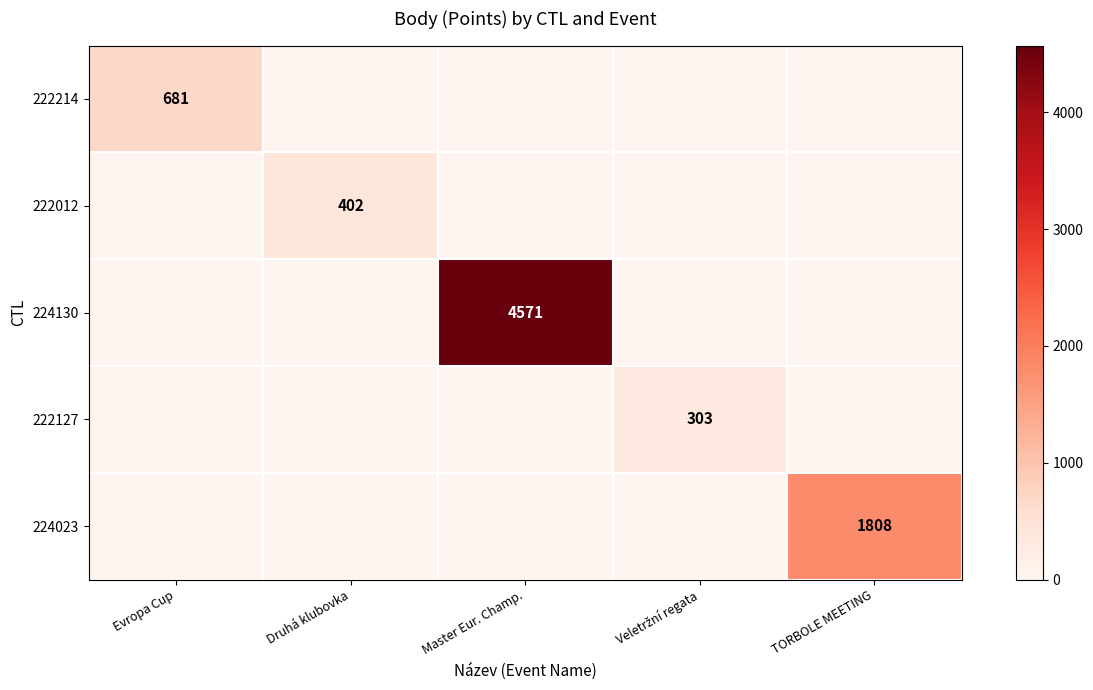

True or false: 222214 has a value of 0 at Druhá klubovka.

True